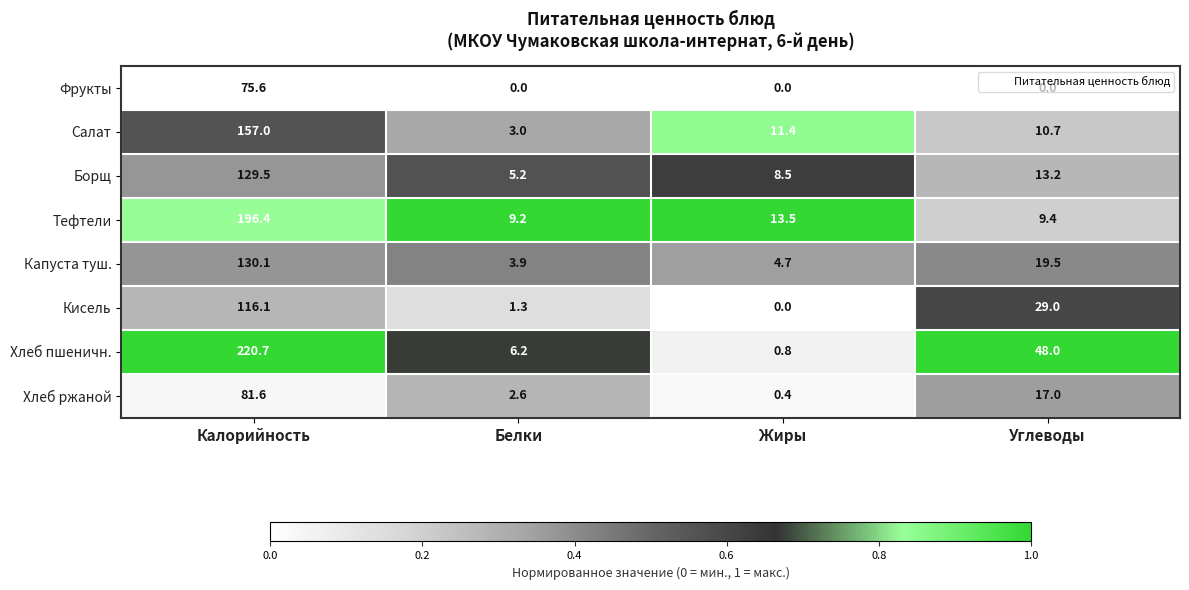

Where does the Борщ series first go above 13?

Калорийность